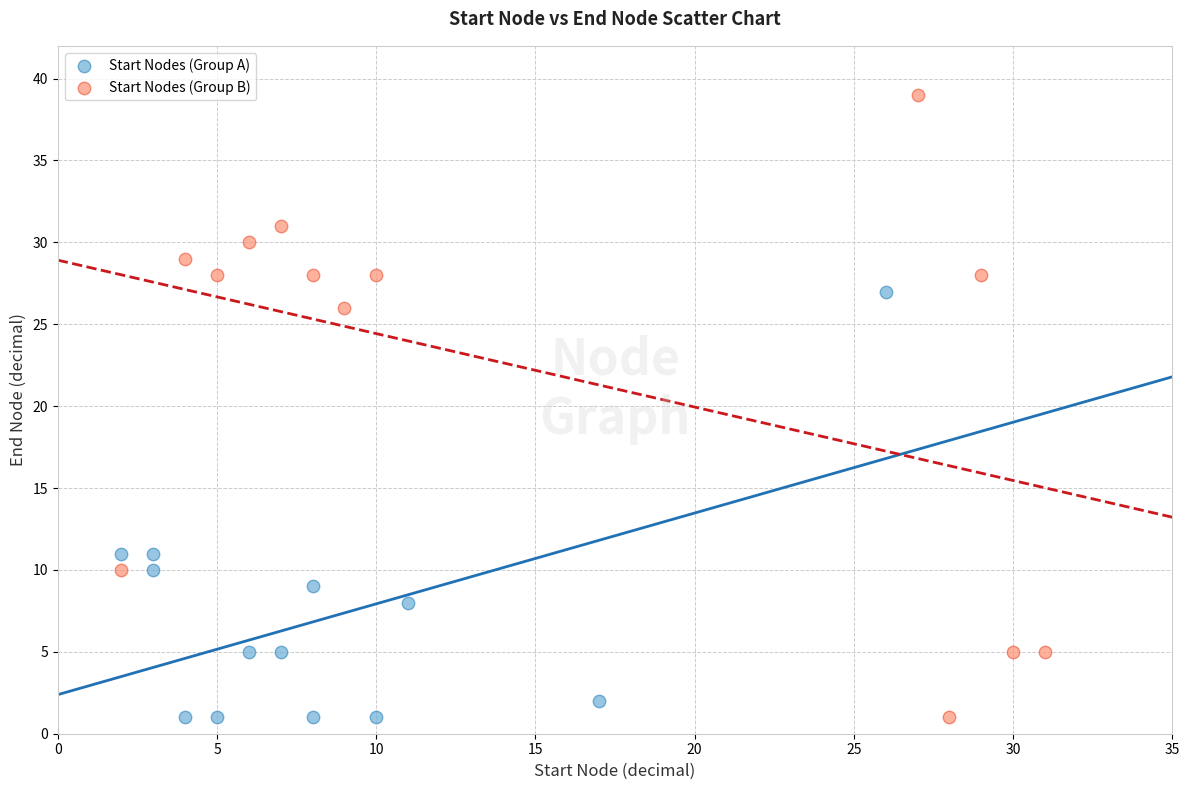

What are all the series names shown in the legend?

Start Nodes (Group A), Start Nodes (Group B)